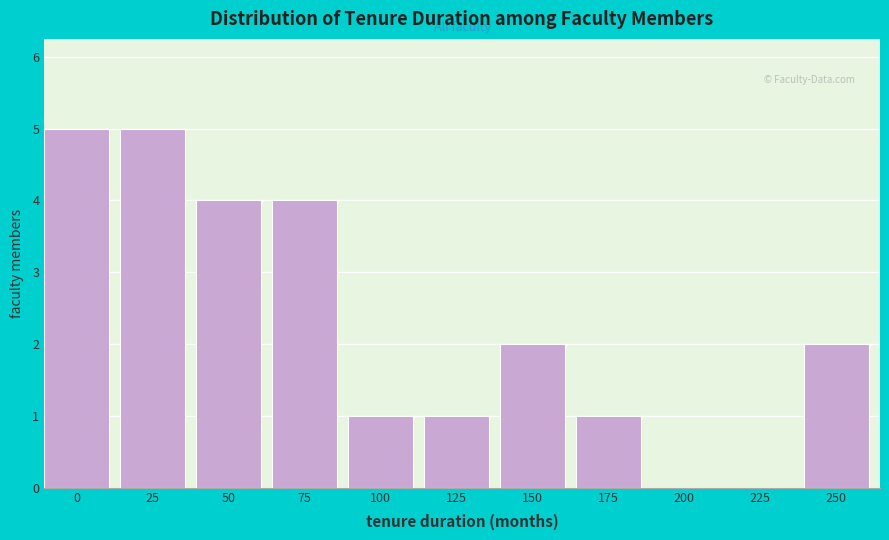

Reading left to right, list all the values displayed in this chart.

0=5	25=5	50=4	75=4	100=1	125=1	150=2	175=1	200=0	225=0	250=2